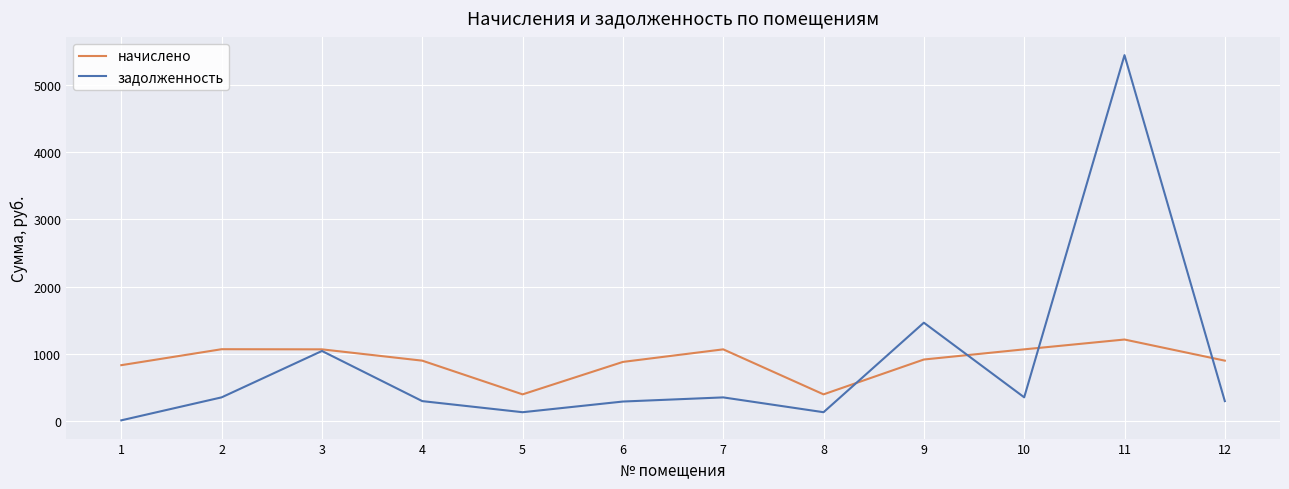

What is the minimum value for начислено?

396.3